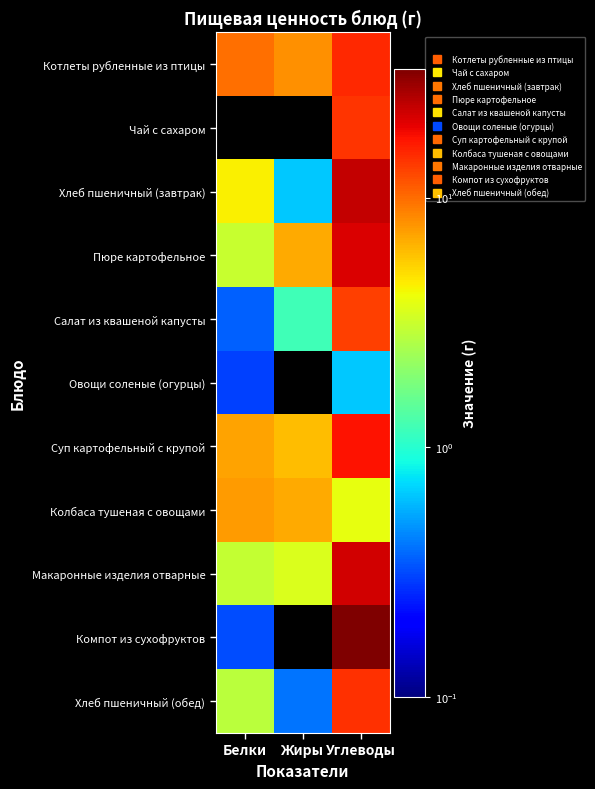

What is the difference between the highest and lowest values at Белки?

9.8